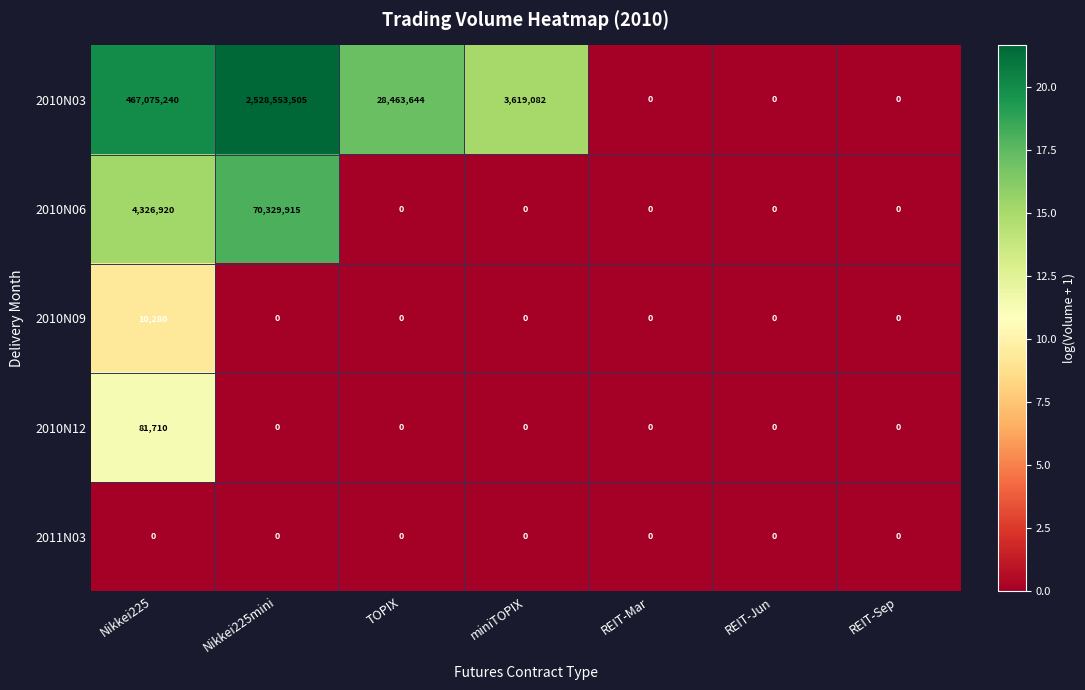

Rank the series at Nikkei225 from lowest to highest value.

2011N03, 2010N09, 2010N12, 2010N06, 2010N03